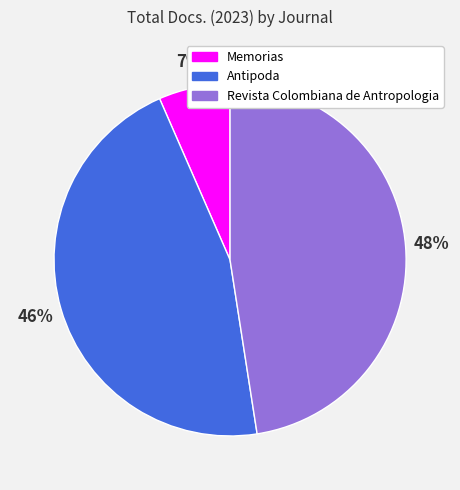

Is there a majority slice in this chart?

No